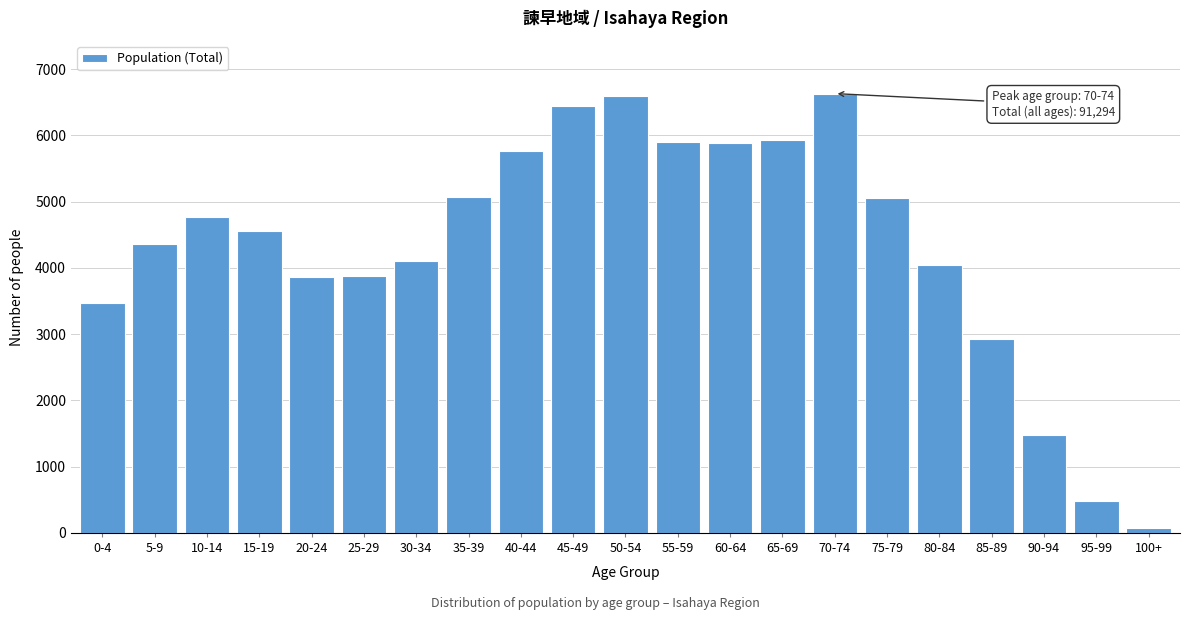

What is the average value?

4347